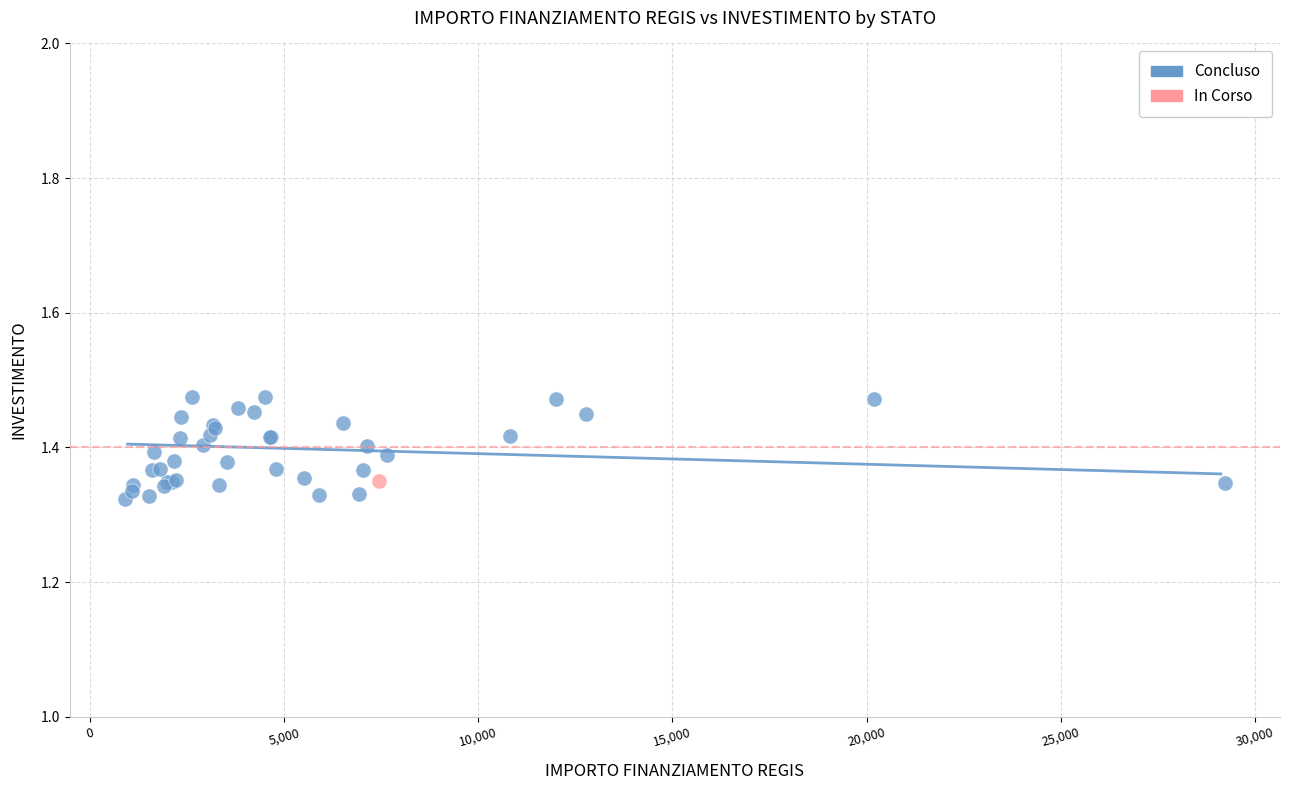

What are all the series names shown in the legend?

Concluso, In Corso